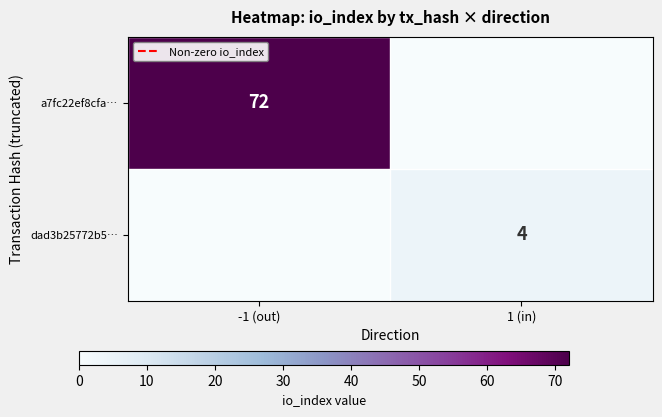

Is the value of dad3b25772b5… at 1 (in) greater than the value of a7fc22ef8cfa… at -1 (out)?

No